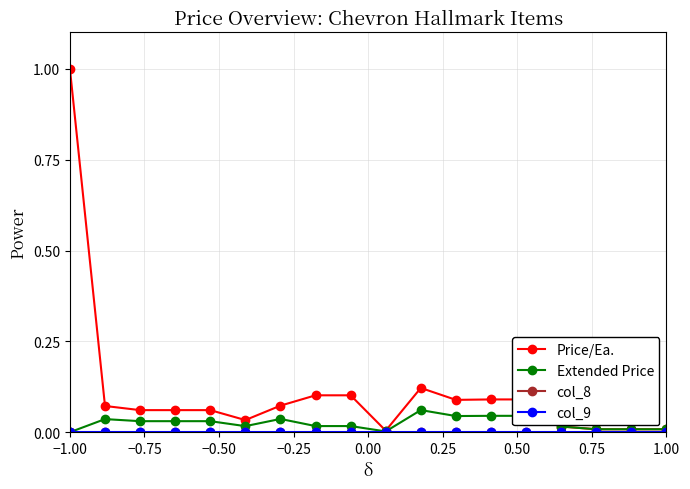

Which series has the largest range (max minus min)?

Price/Ea.